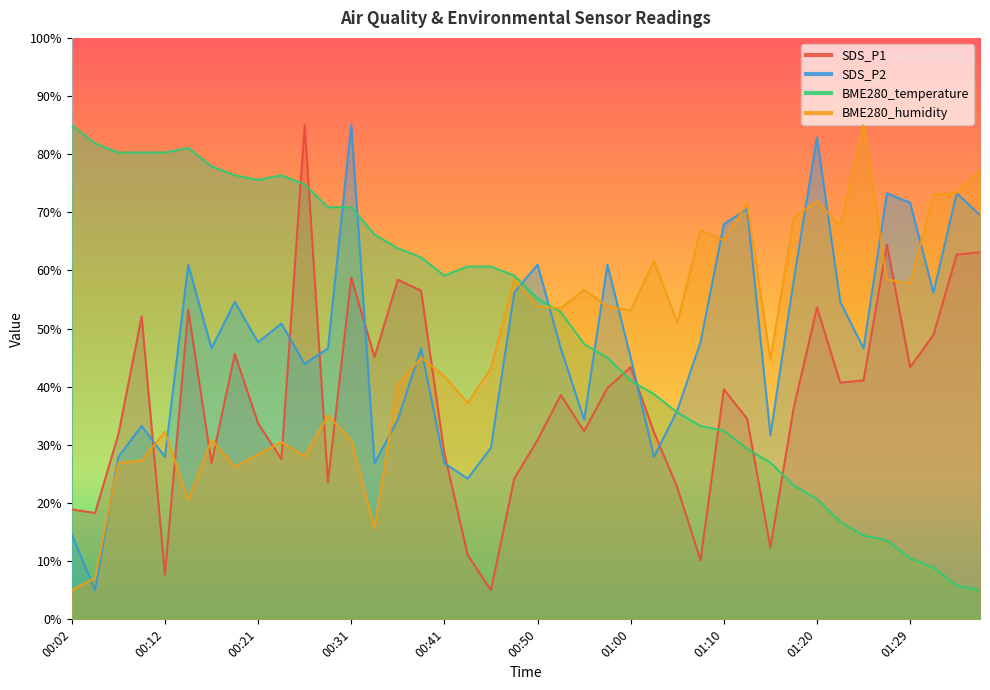

At which label does BME280_humidity first exceed 51?

00:48